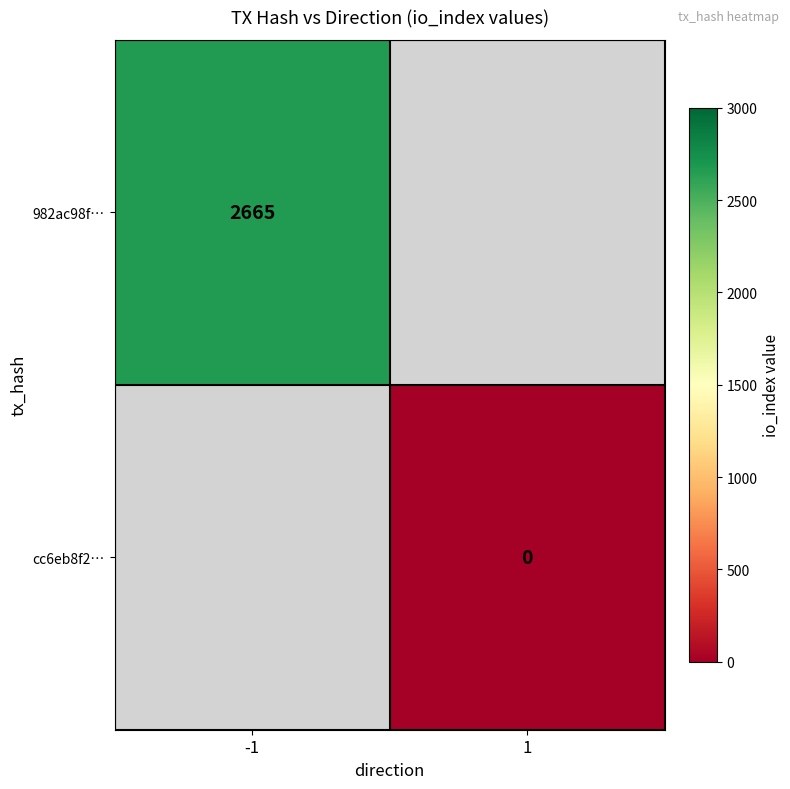

Rank the categories by cc6eb8f2… value from highest to lowest.

-1, 1